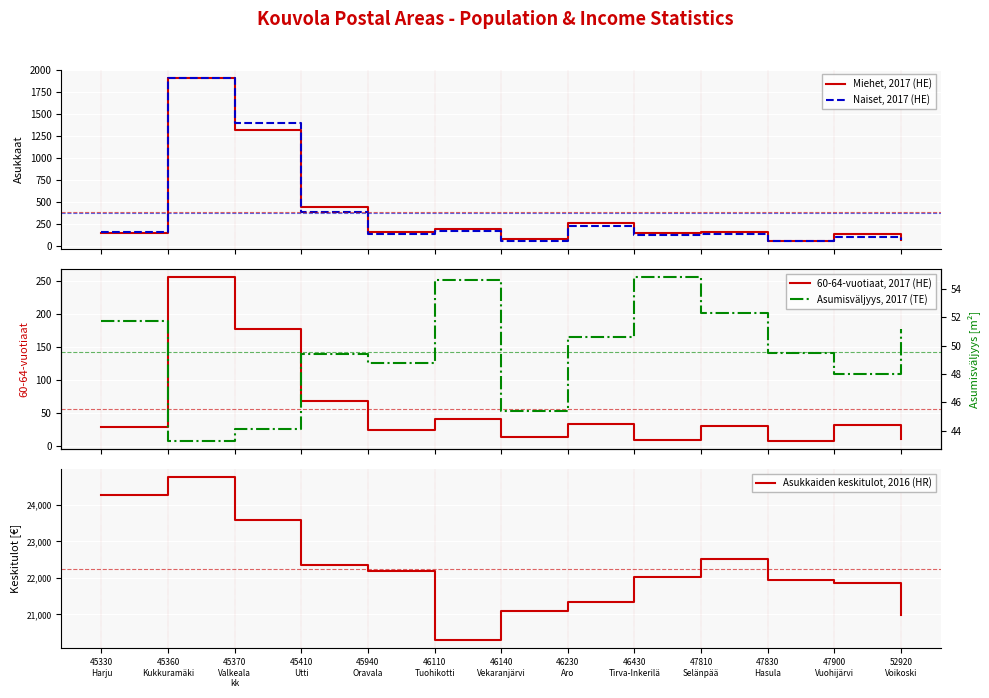

Which category has the lowest value across all series?

47830
Hasula